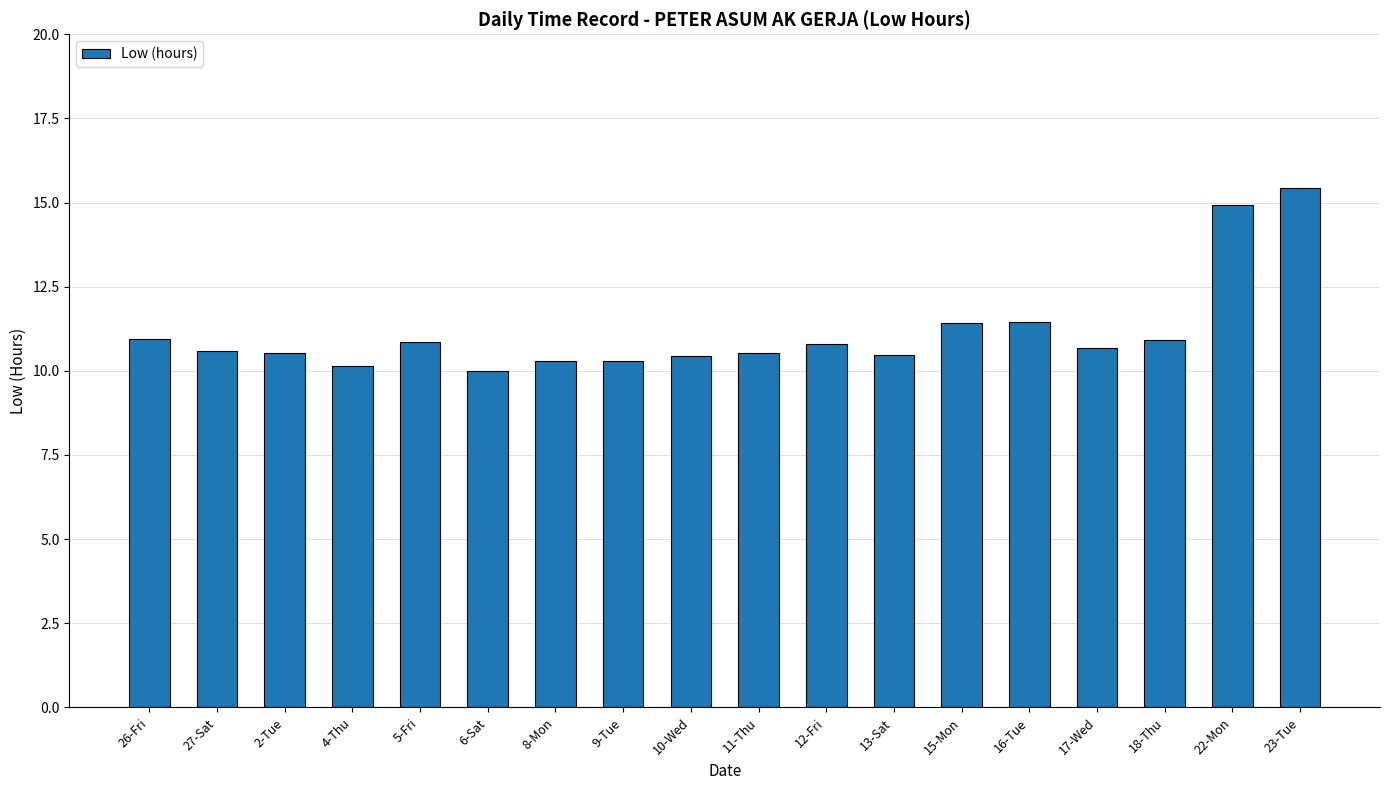

What is the maximum value shown in the chart?

15.4